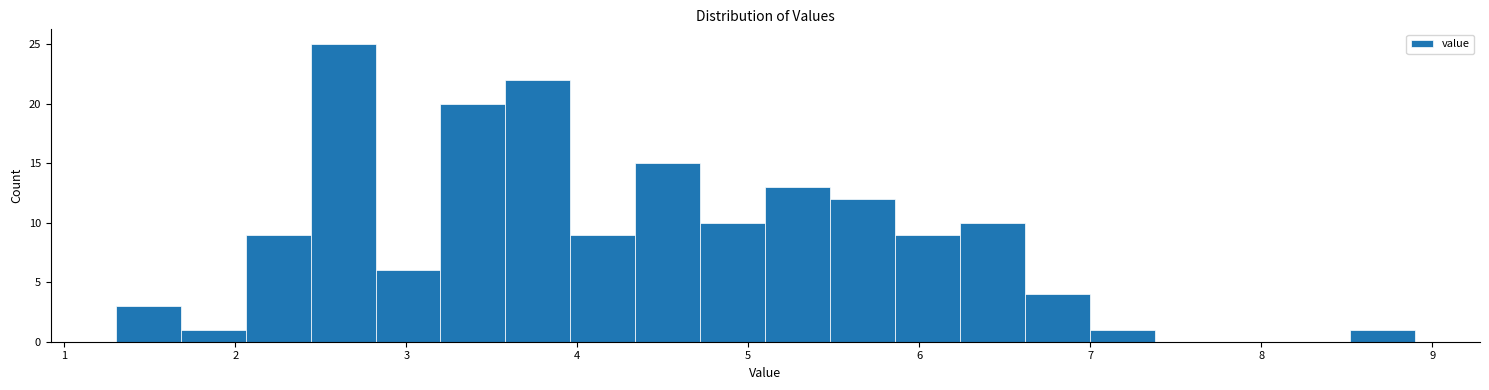

Read against the x-axis, roughly where is the centre of the tallest bar?

2.6